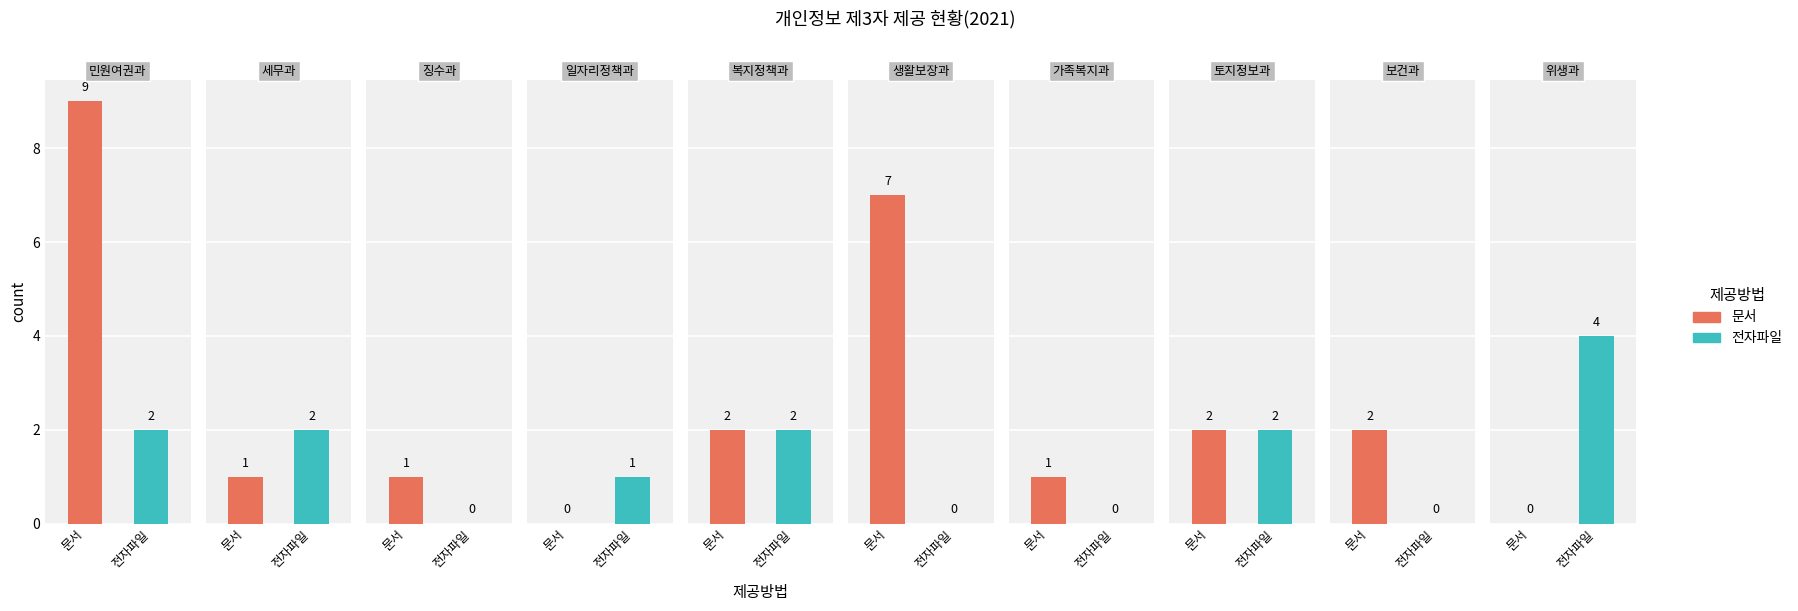

True or false: 문서 has a value of 1 at 1.

False